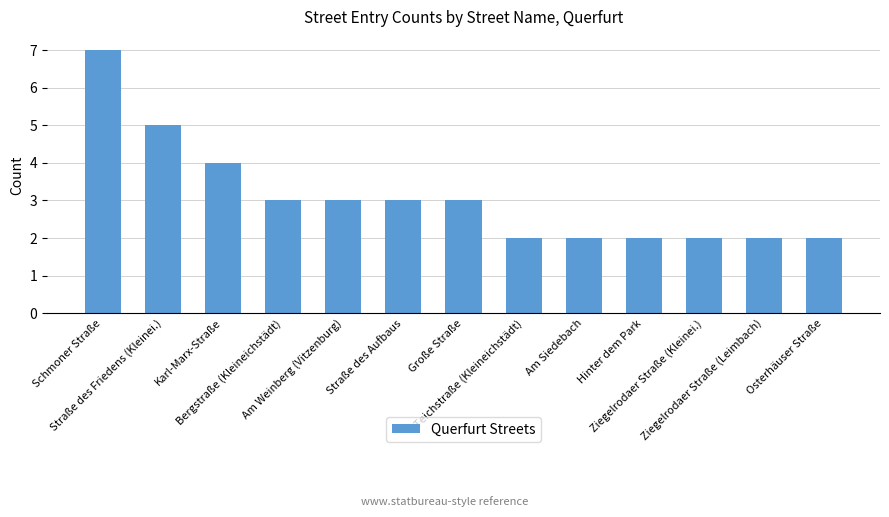

What is the value of the 11th bar from the left?

2